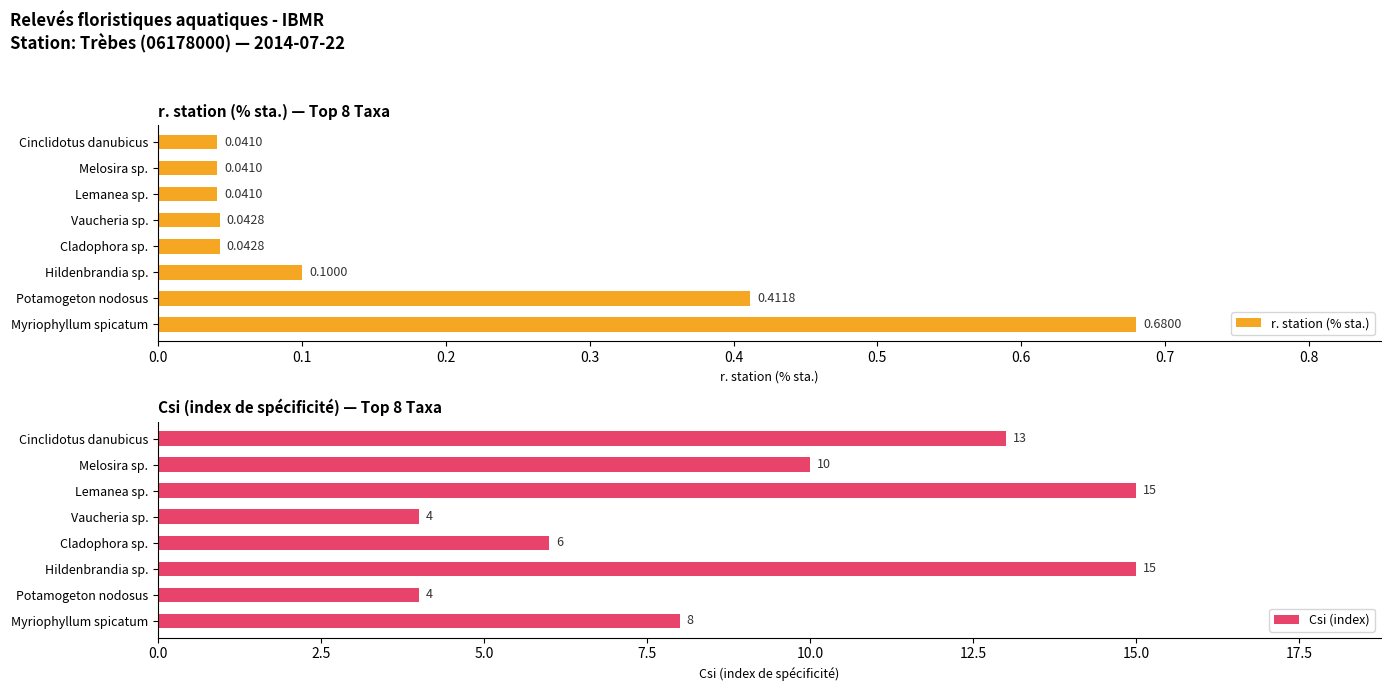

What is the sum of all r. station (% sta.) values?

1.4